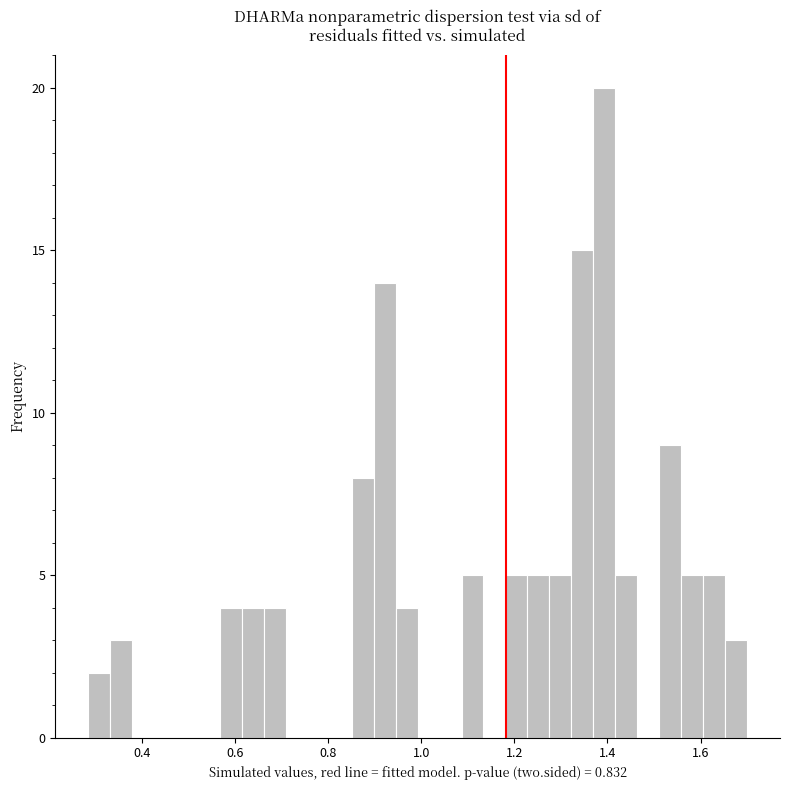

Around what value on the x-axis is the tallest bar? Give the approximate position of its centre, as read against the axis.

1.40